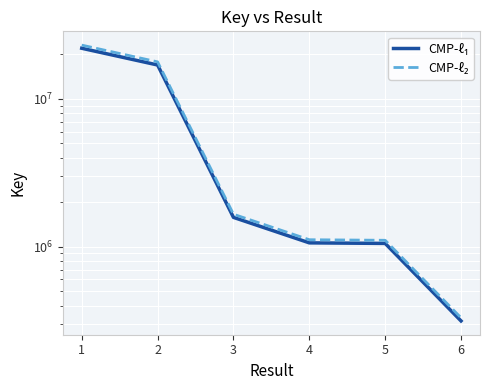

Which label corresponds to the largest value in the chart?

1